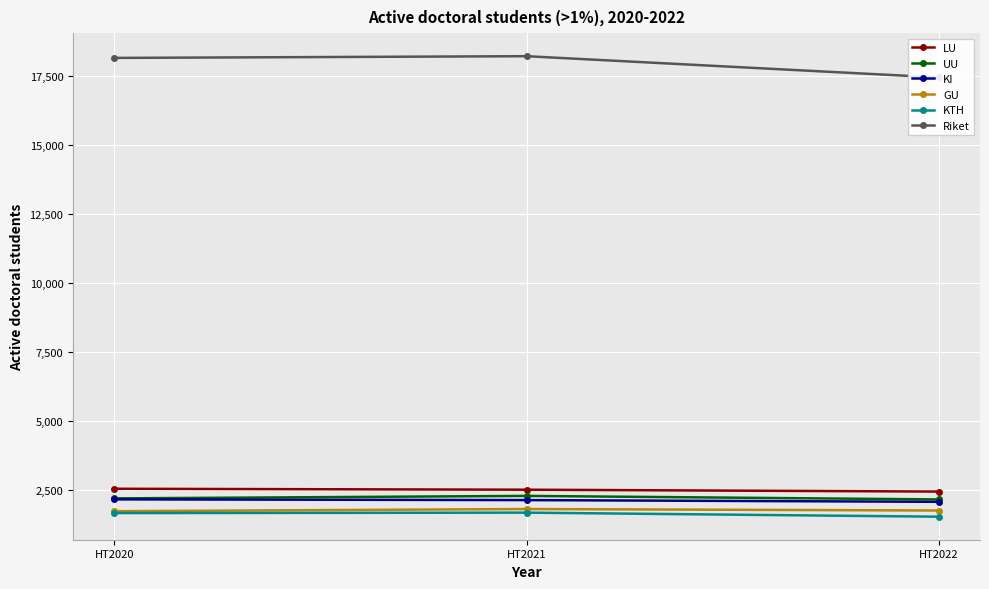

Which series changed the most between HT2021 and HT2022?

Riket